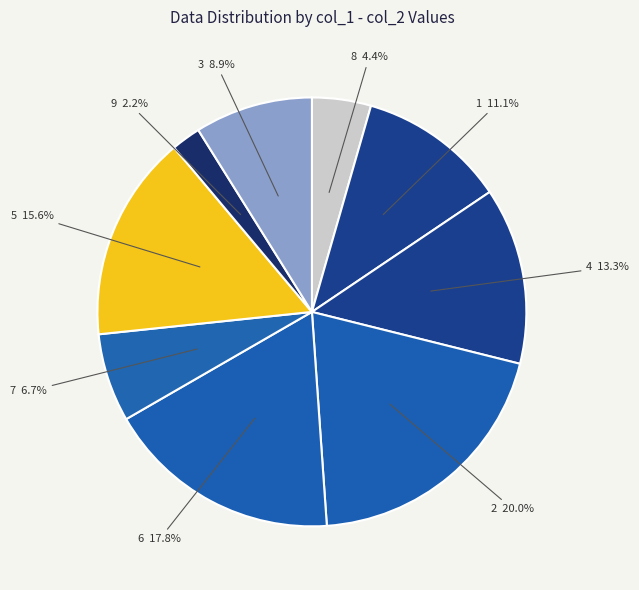

Which has a higher value, 9 or 3?

3